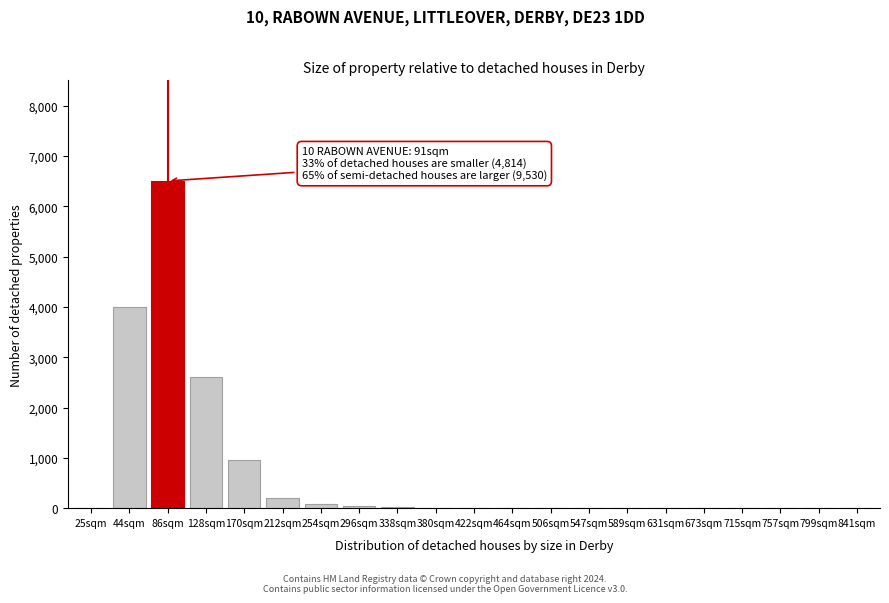

What is the sum of all values?

14431